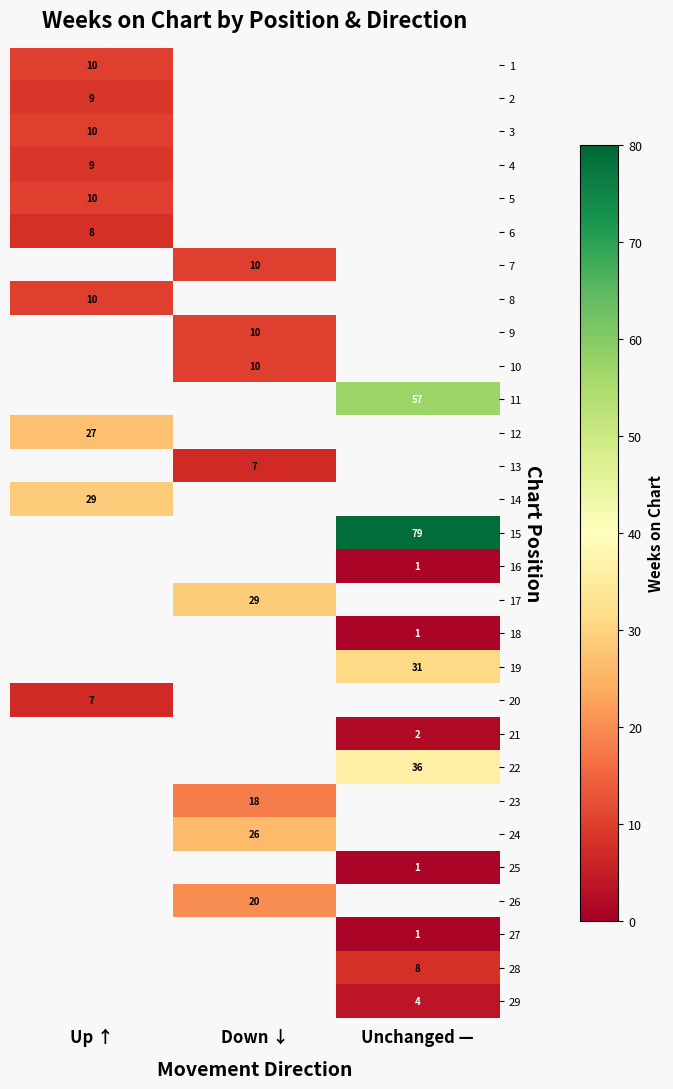

At how many categories does at least one series exceed 64?

1